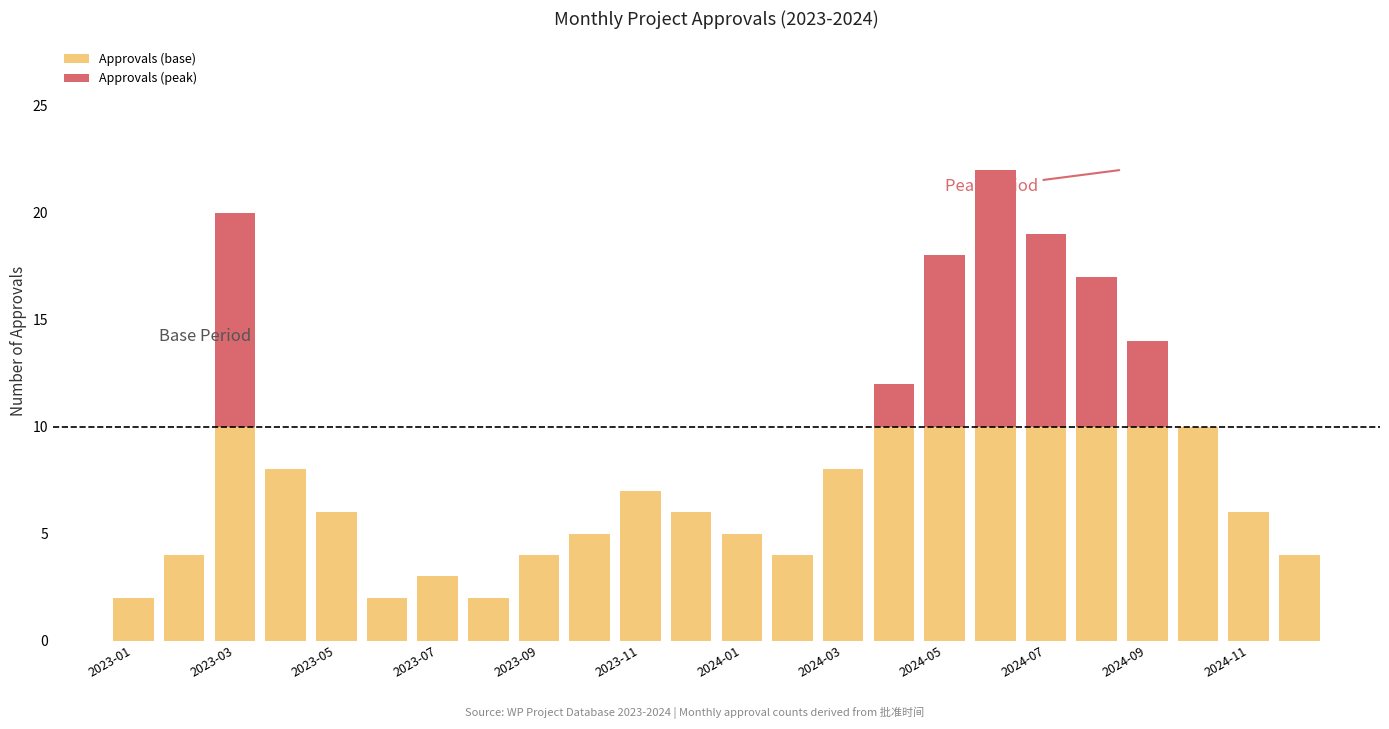

What is the sum of all Approvals (base) values?

156